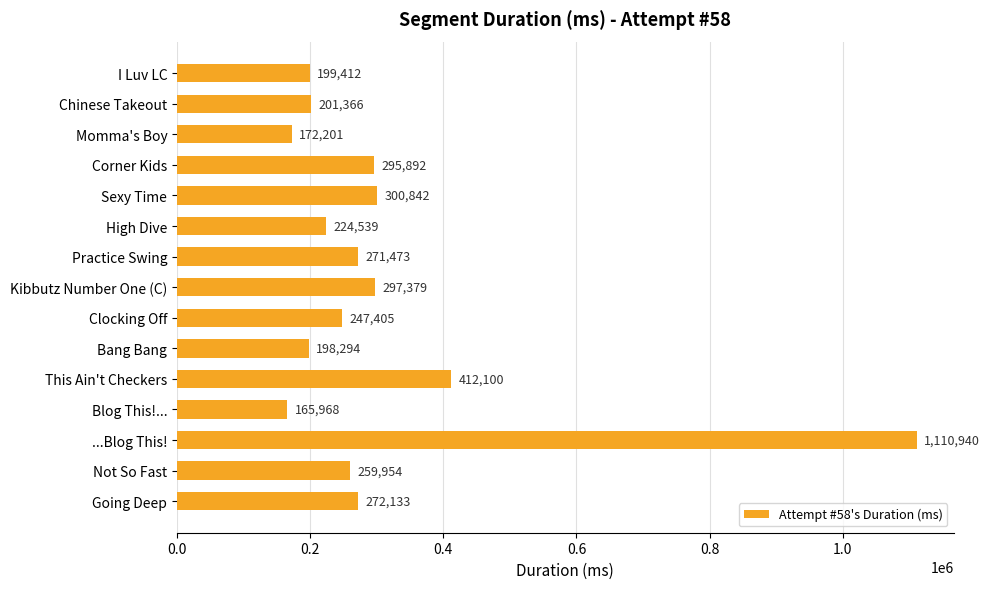

What position from the top is I Luv LC?

1